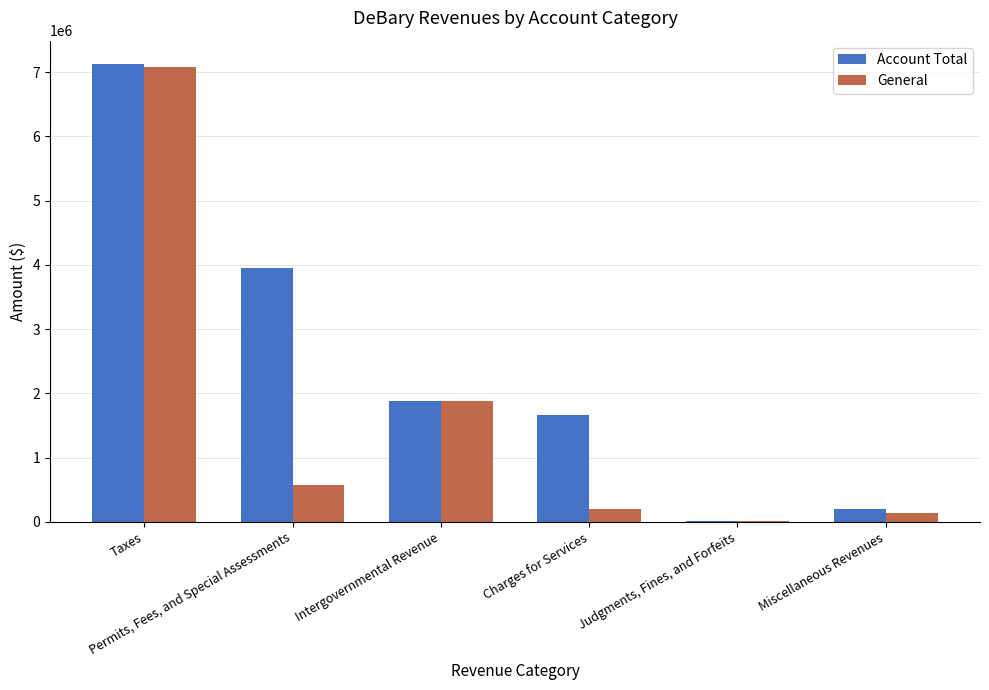

Reading right to left, list all the values displayed in this chart.

Account Total: Miscellaneous Revenues=196058	Judgments, Fines, and Forfeits=12449	Charges for Services=1666927	Intergovernmental Revenue=1873639	Permits, Fees, and Special Assessments=3943000	Taxes=7131518
General: Miscellaneous Revenues=141175	Judgments, Fines, and Forfeits=12449	Charges for Services=193501	Intergovernmental Revenue=1873639	Permits, Fees, and Special Assessments=580560	Taxes=7082977